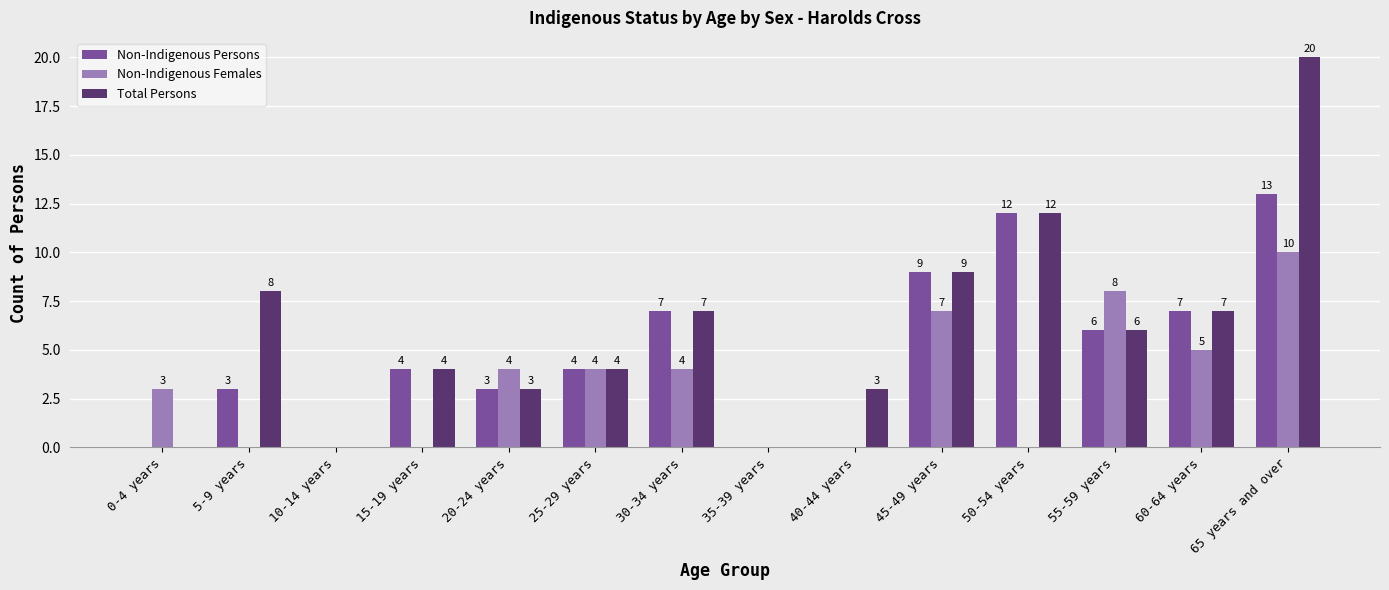

Reading left to right, transcribe all the data shown in this chart.

Non-Indigenous Persons: 0-4 years=0	5-9 years=3	10-14 years=0	15-19 years=4	20-24 years=3	25-29 years=4	30-34 years=7	35-39 years=0	40-44 years=0	45-49 years=9	50-54 years=12	55-59 years=6	60-64 years=7	65 years and over=13
Non-Indigenous Females: 0-4 years=3	5-9 years=0	10-14 years=0	15-19 years=0	20-24 years=4	25-29 years=4	30-34 years=4	35-39 years=0	40-44 years=0	45-49 years=7	50-54 years=0	55-59 years=8	60-64 years=5	65 years and over=10
Total Persons: 0-4 years=0	5-9 years=8	10-14 years=0	15-19 years=4	20-24 years=3	25-29 years=4	30-34 years=7	35-39 years=0	40-44 years=3	45-49 years=9	50-54 years=12	55-59 years=6	60-64 years=7	65 years and over=20